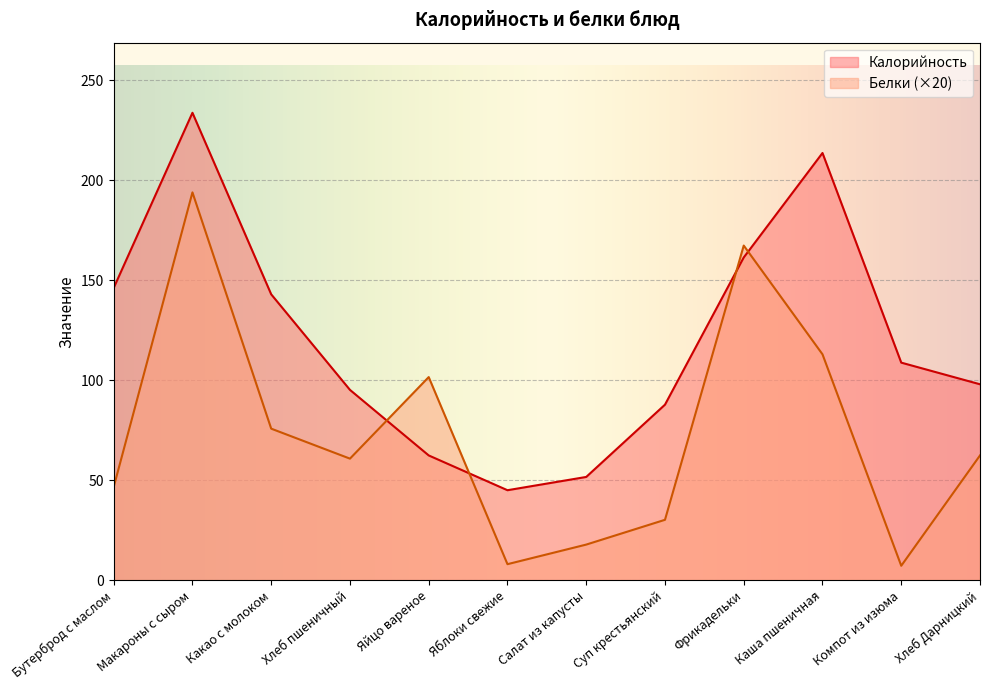

What is the total value across all series at Каша пшеничная?

326.7